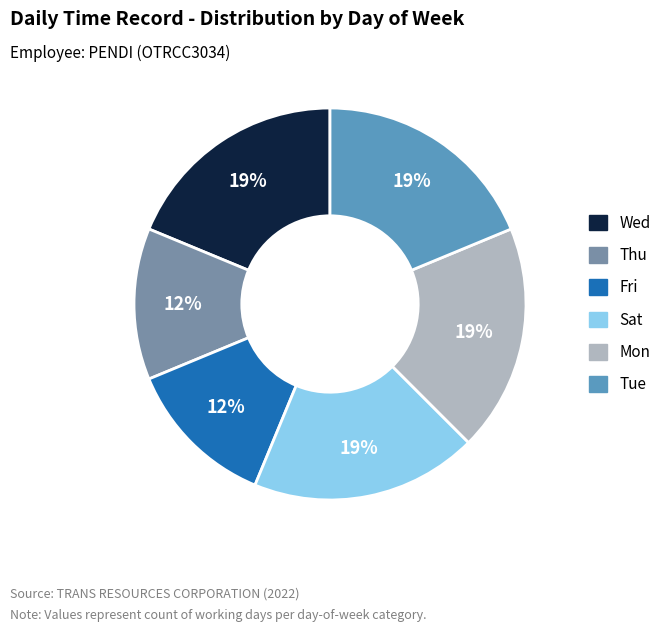

Which has a higher value, Sat or Thu?

Sat